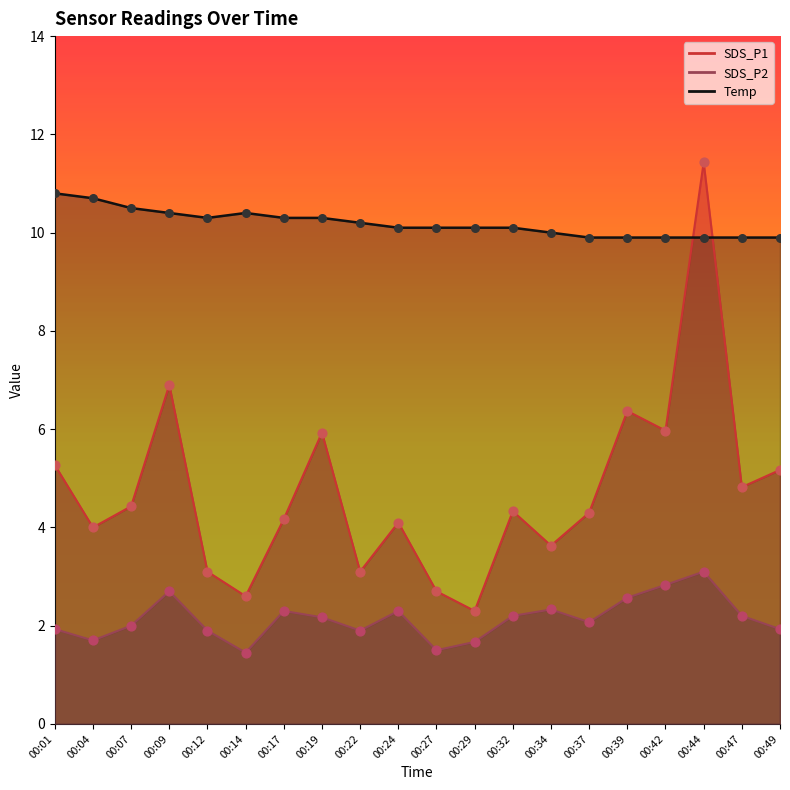

What are all the series names shown in the legend?

SDS_P1, SDS_P2, Temp